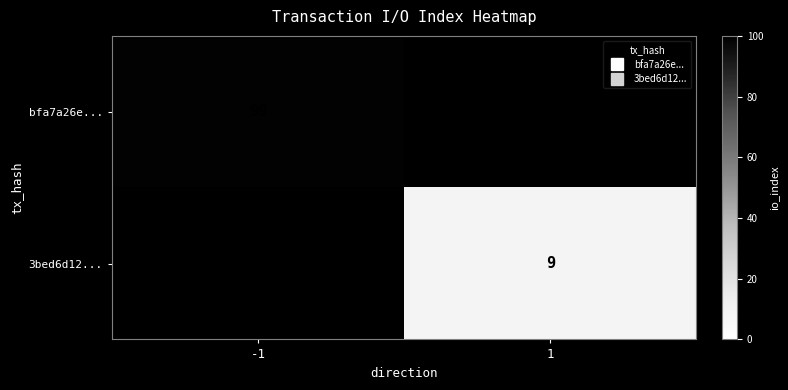

How many categories are shown in the chart?

2